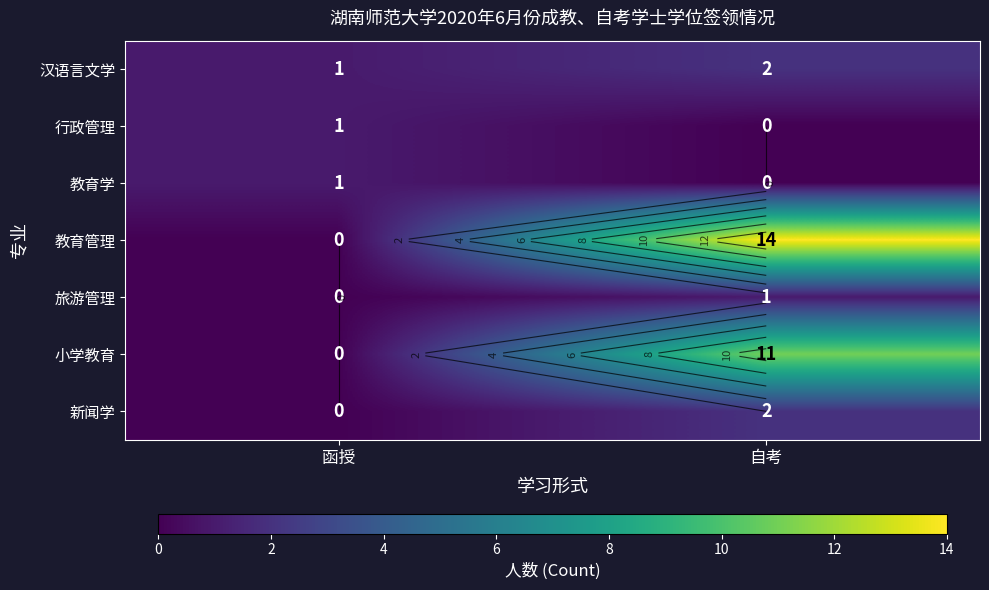

Rank the categories by 教育管理 value from highest to lowest.

自考, 函授